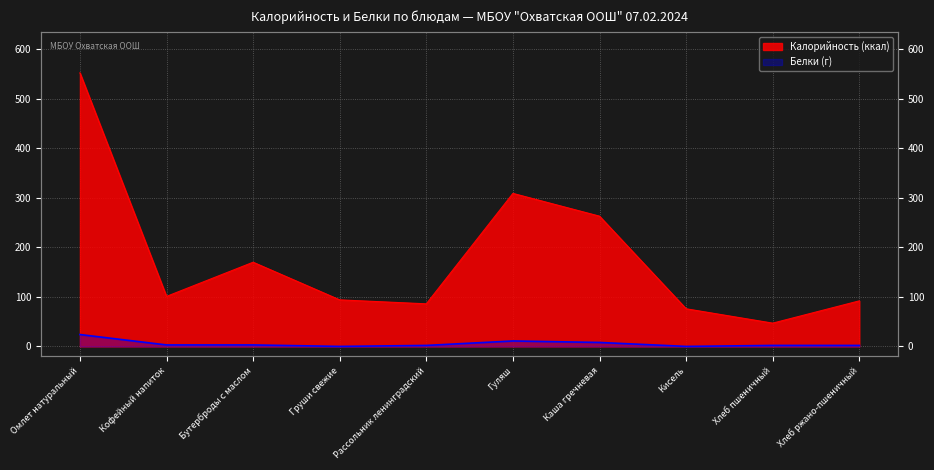

Which has a higher value, Хлеб пшеничный or Бутерброды с маслом?

Бутерброды с маслом